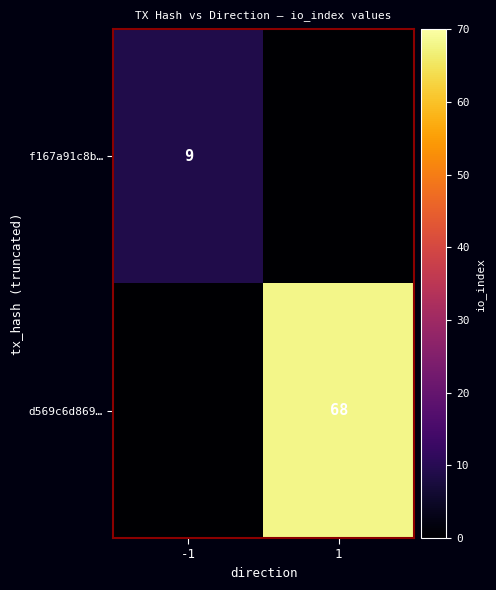

The value of d569c6d869… at 1 is 101. True or false?

False